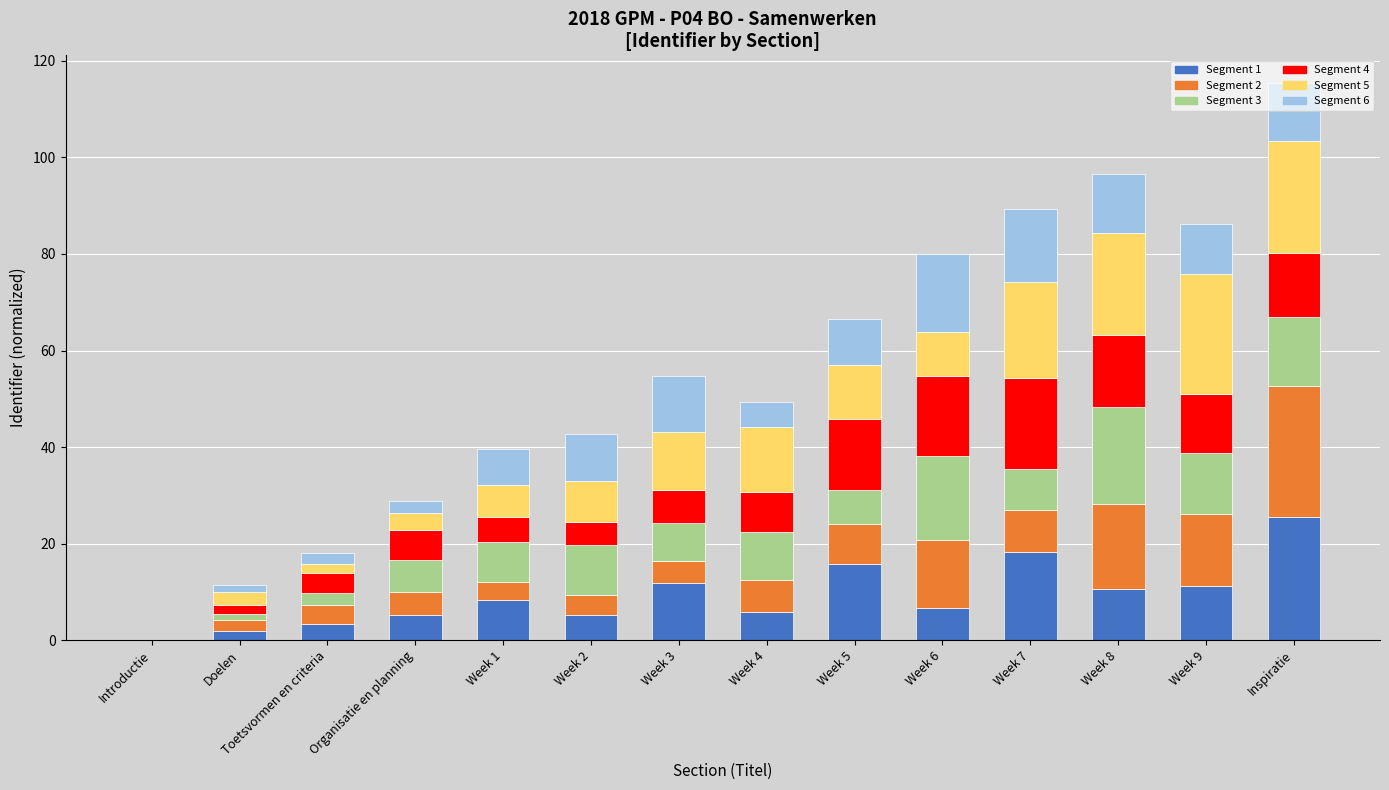

Is it true that gemiddeld_6 equals 2.0 at Doelen?

False